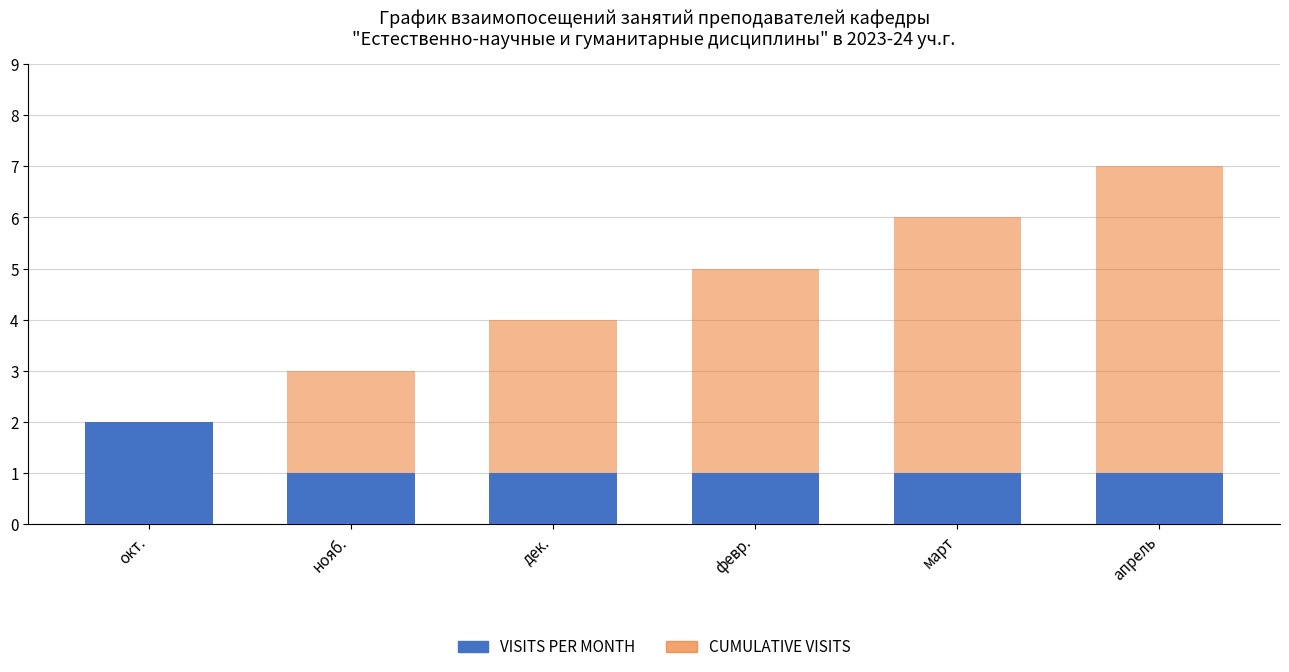

Between окт. and апрель, which series saw the biggest shift?

CUMULATIVE VISITS